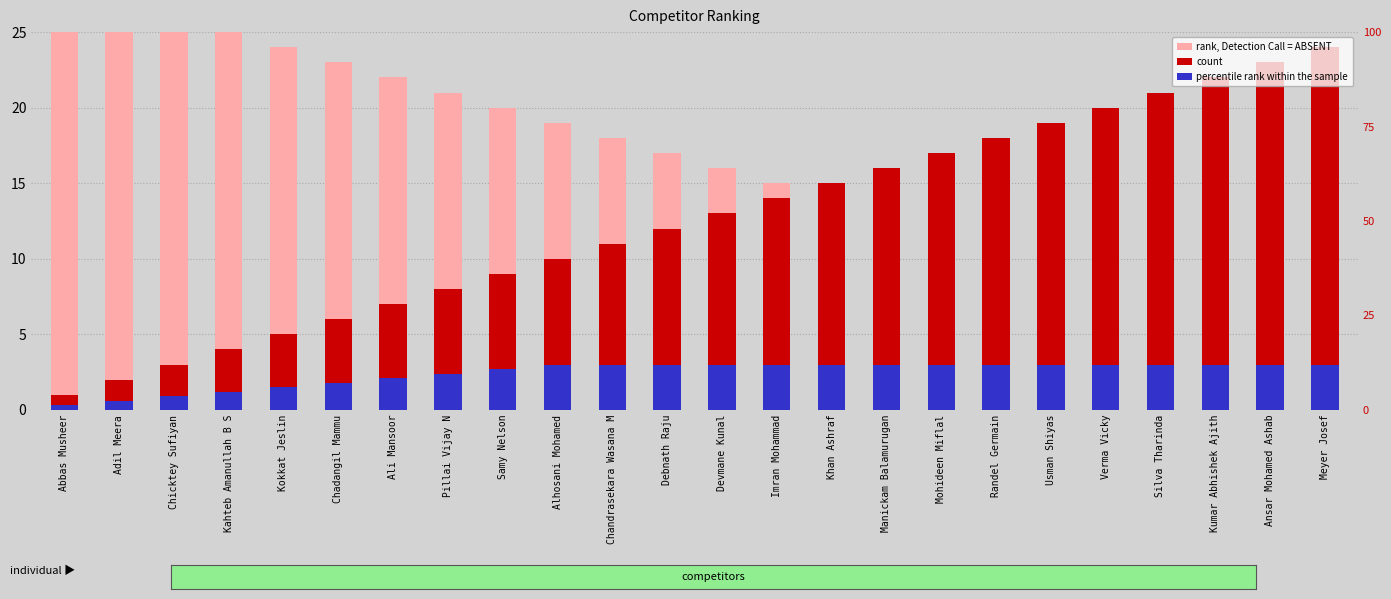

The rank, Detection Call = ABSENT series shows 2.5 at Meyer Josef. True or false?

False